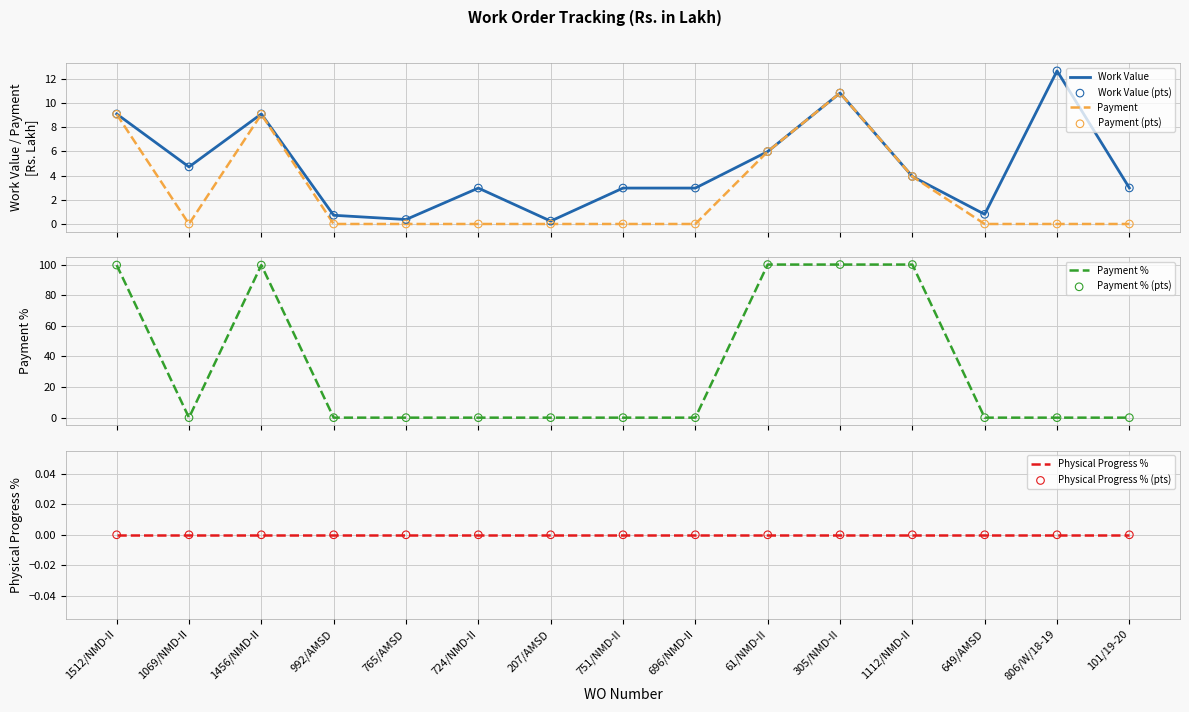

Is the value of Payment at 751/NMD-II greater than the value of Payment % at 1069/NMD-II?

No